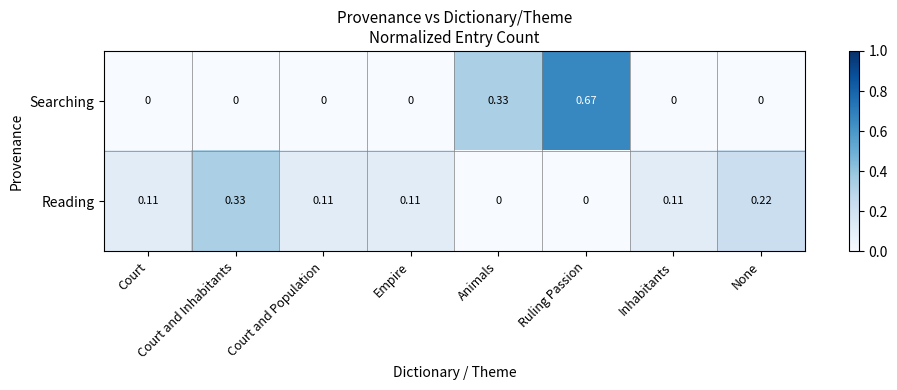

Rank the series by their maximum value, from highest to lowest.

Searching, Reading